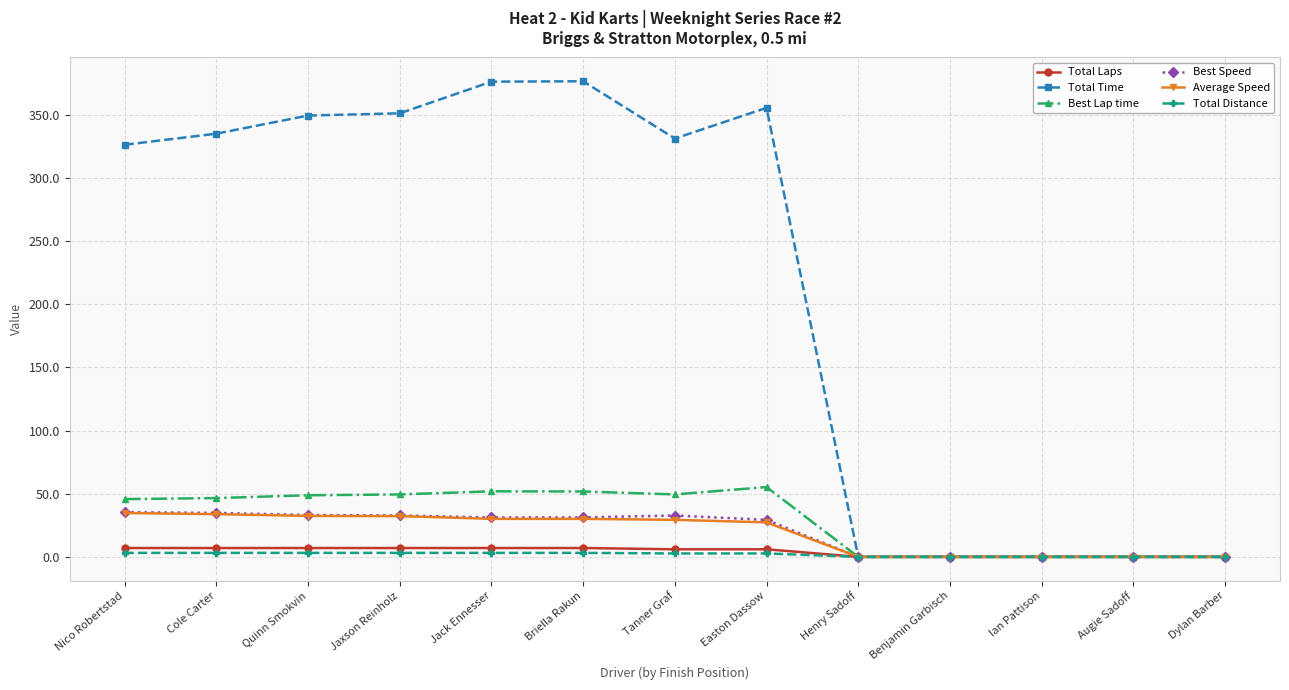

Which series has the widest spread of values?

Total Time